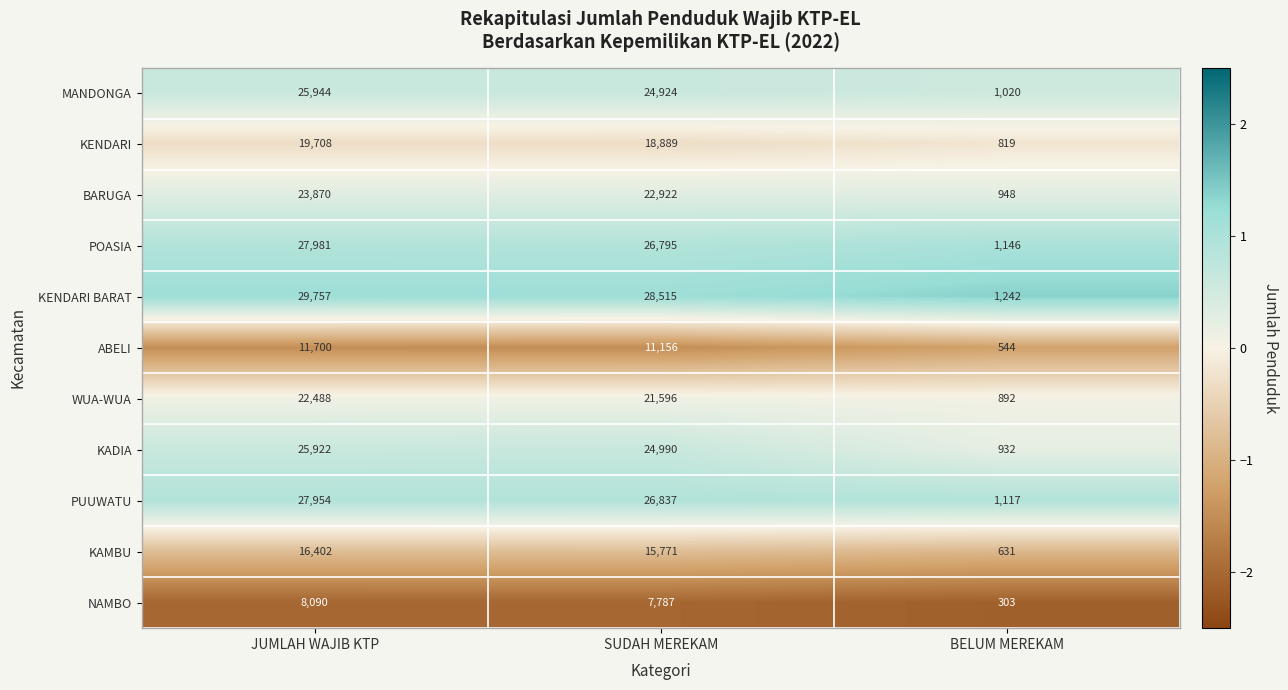

Between JUMLAH WAJIB KTP and SUDAH MEREKAM, which series saw the biggest shift?

KENDARI BARAT